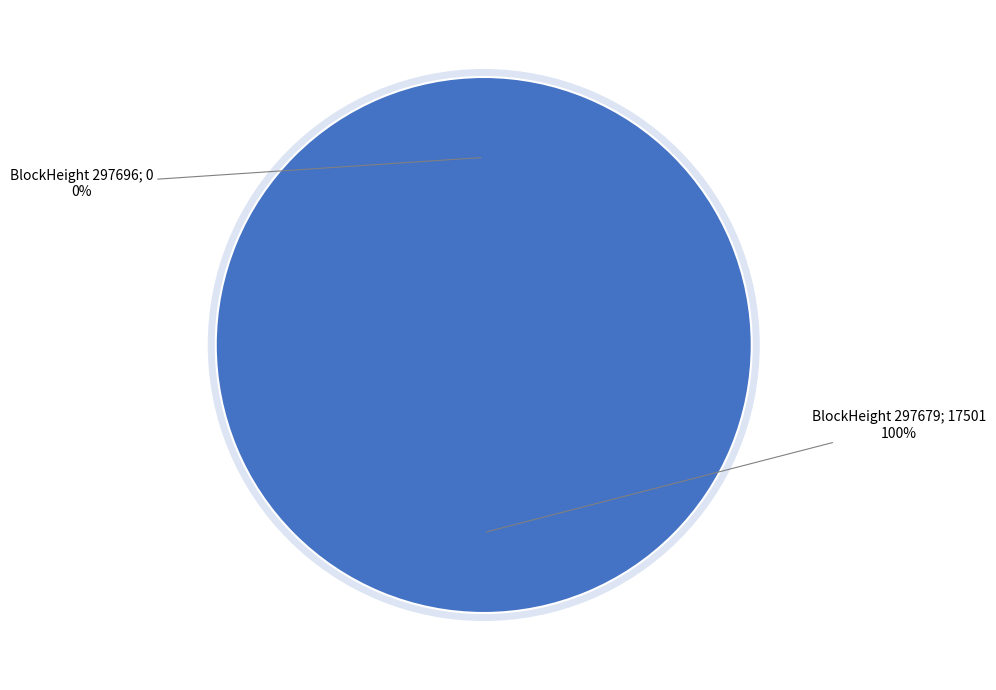

True or false: 297679 accounts for 99% of the total.

False